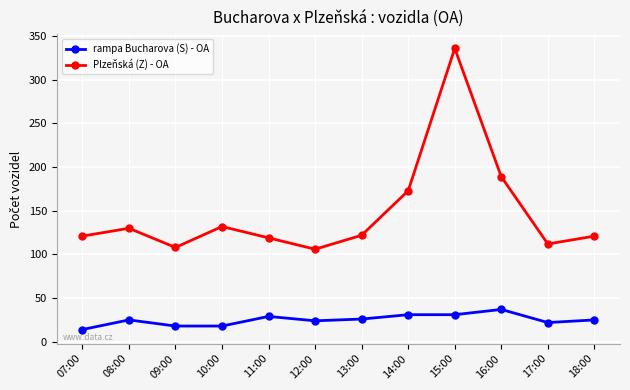

True or false: Plzeňská (Z) - OA has more than 2 interior local peaks.

True